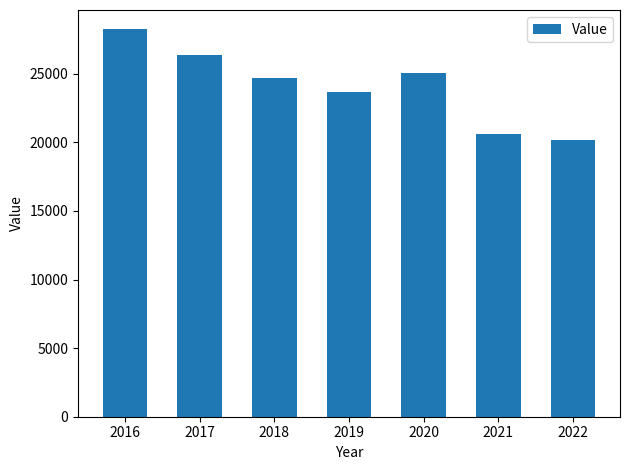

What is the approximate value at 2021, to the nearest 50?

20600